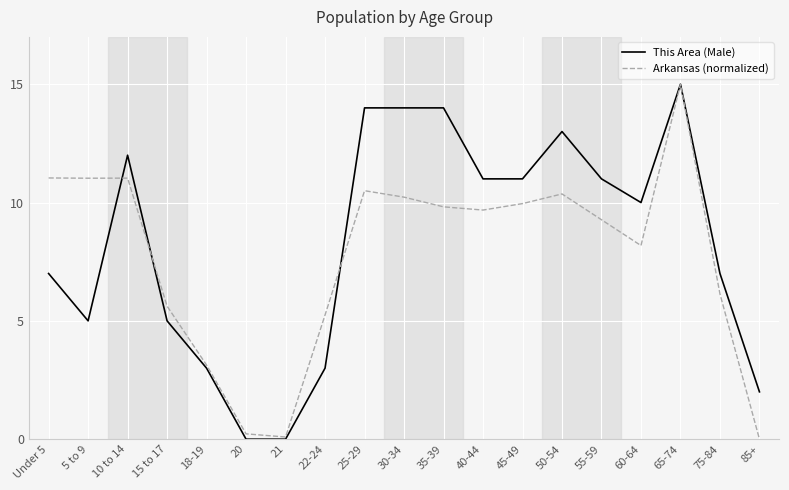

Where does the Arkansas (normalized) series first go above 9?

Under 5